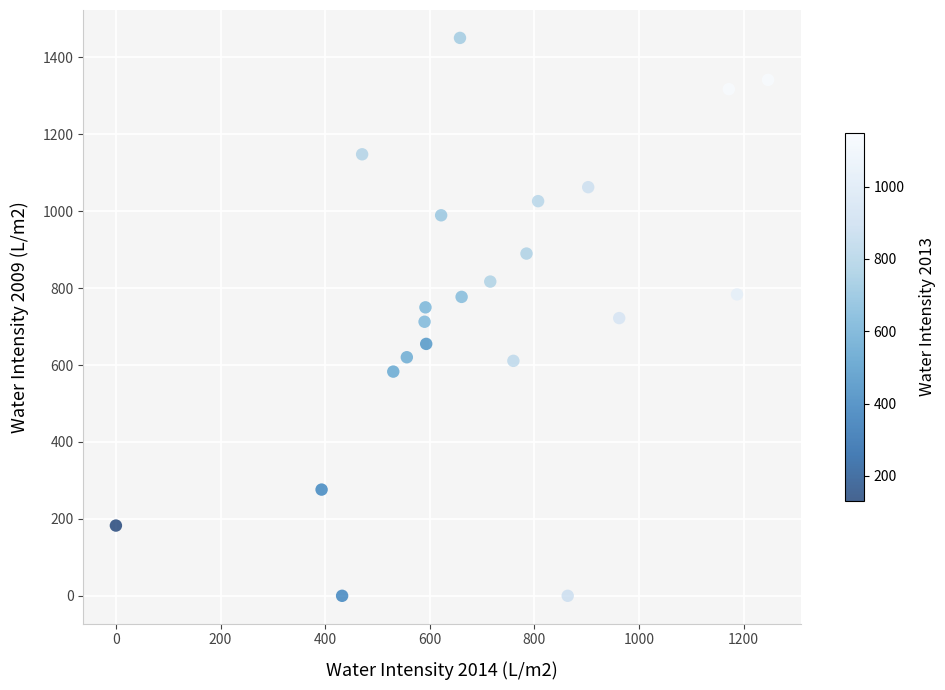

What is the range of Y values (max minus min)?

1450.7